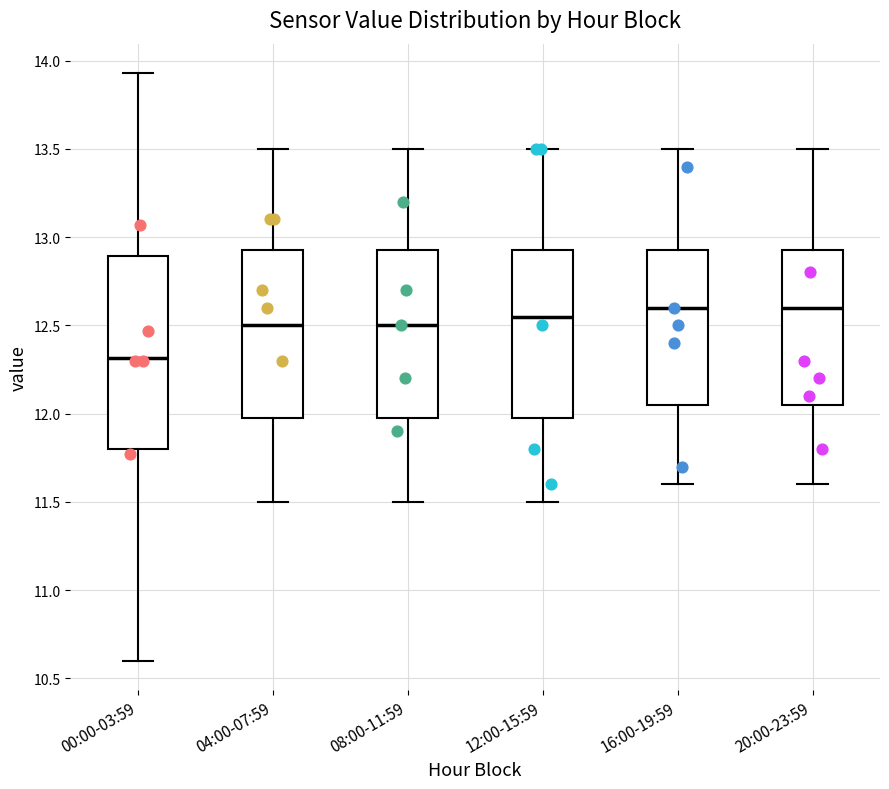

Where is the upper edge of the box for 12:00-15:59 on the y-axis? The values are not printed on the chart, so give them approximately, as read against the axis.

12.95